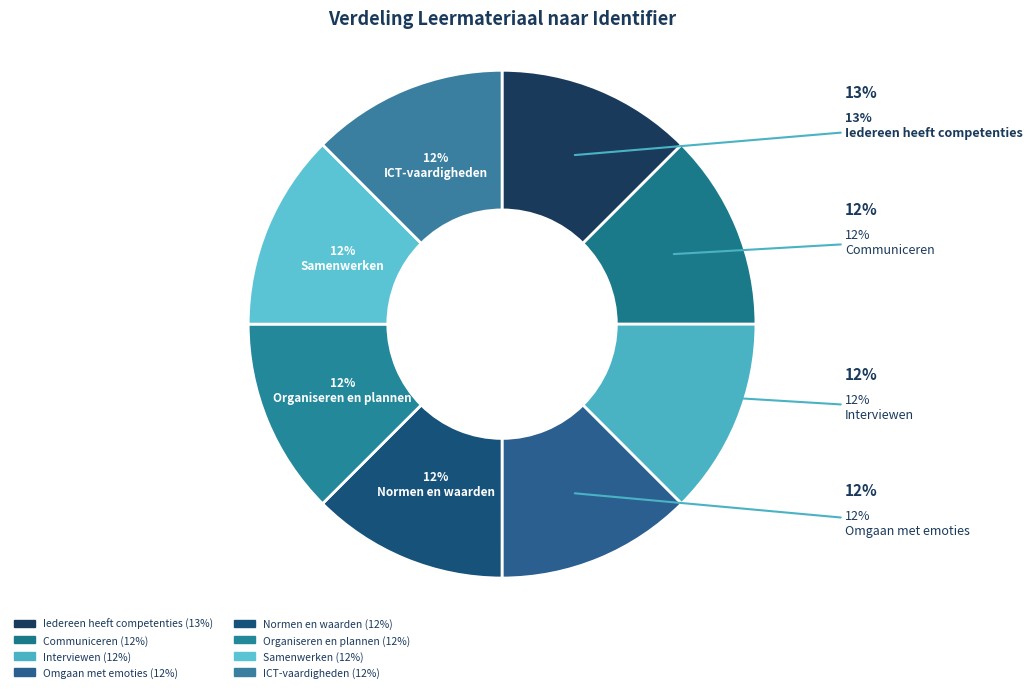

What percentage is the Organiseren en plannen slice, to the nearest percent?

12%